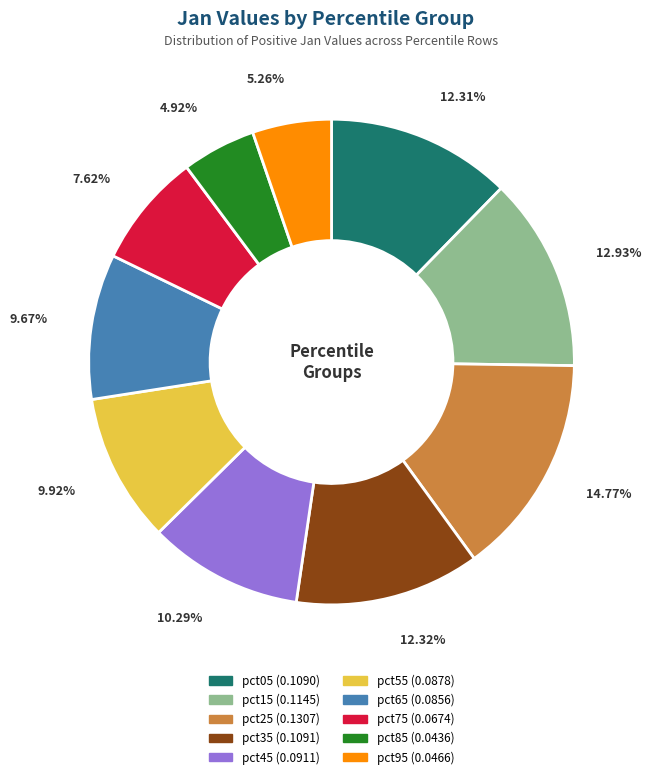

Which has a higher value, pct85 or pct45?

pct45